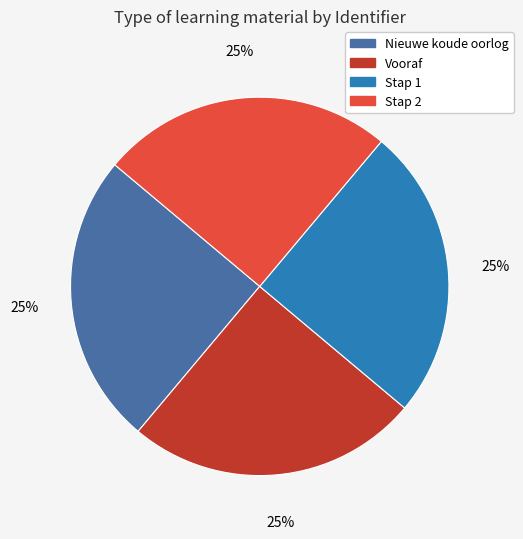

What is the ratio of the value at Stap 2 to the value at Vooraf?

1.0